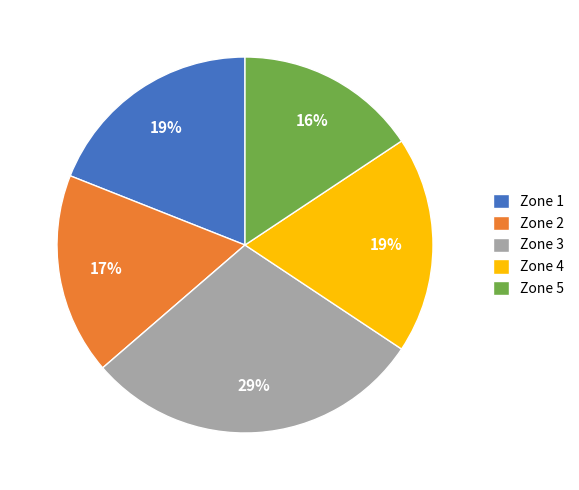

Which slice is the smallest?

Zone 5